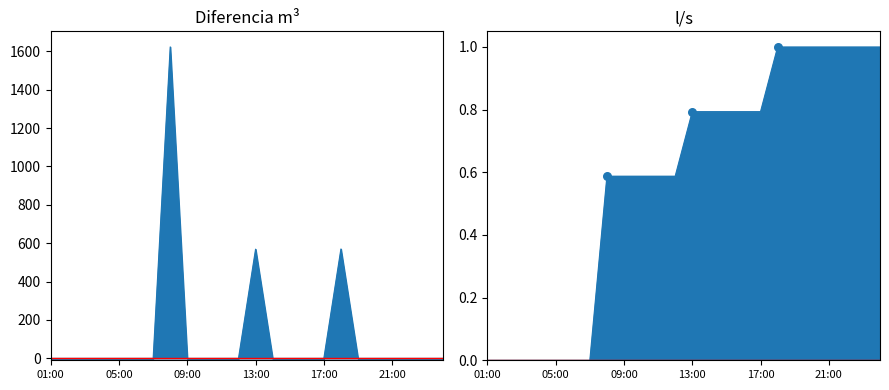

Which has a higher value, 05:00 or 01:00?

05:00